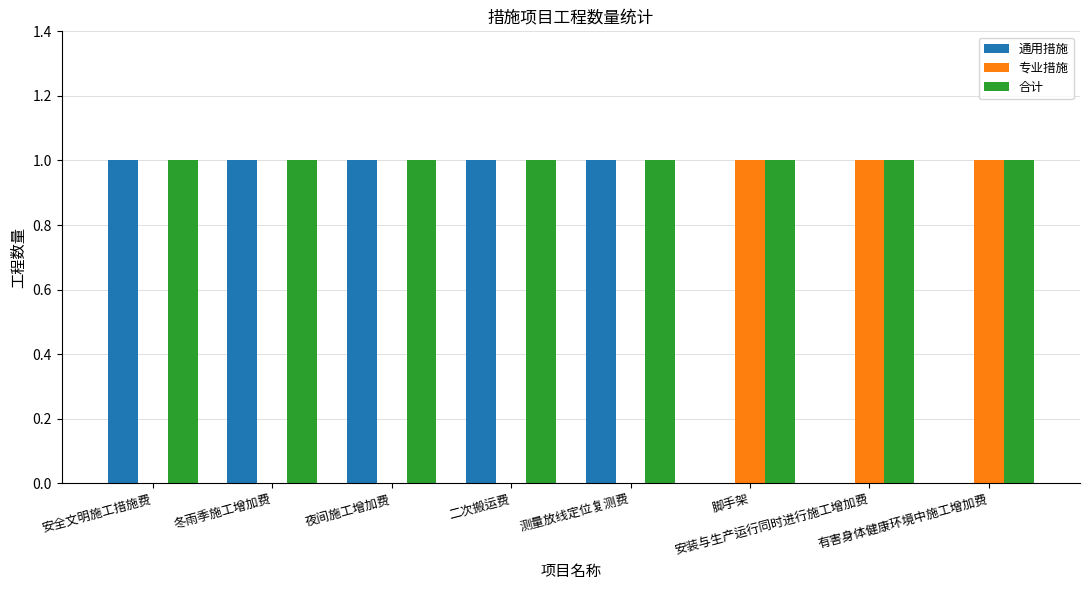

Is the value of 合计 at 有害身体健康环境中施工增加费 greater than the value of 通用措施 at 安装与生产运行同时进行施工增加费?

Yes